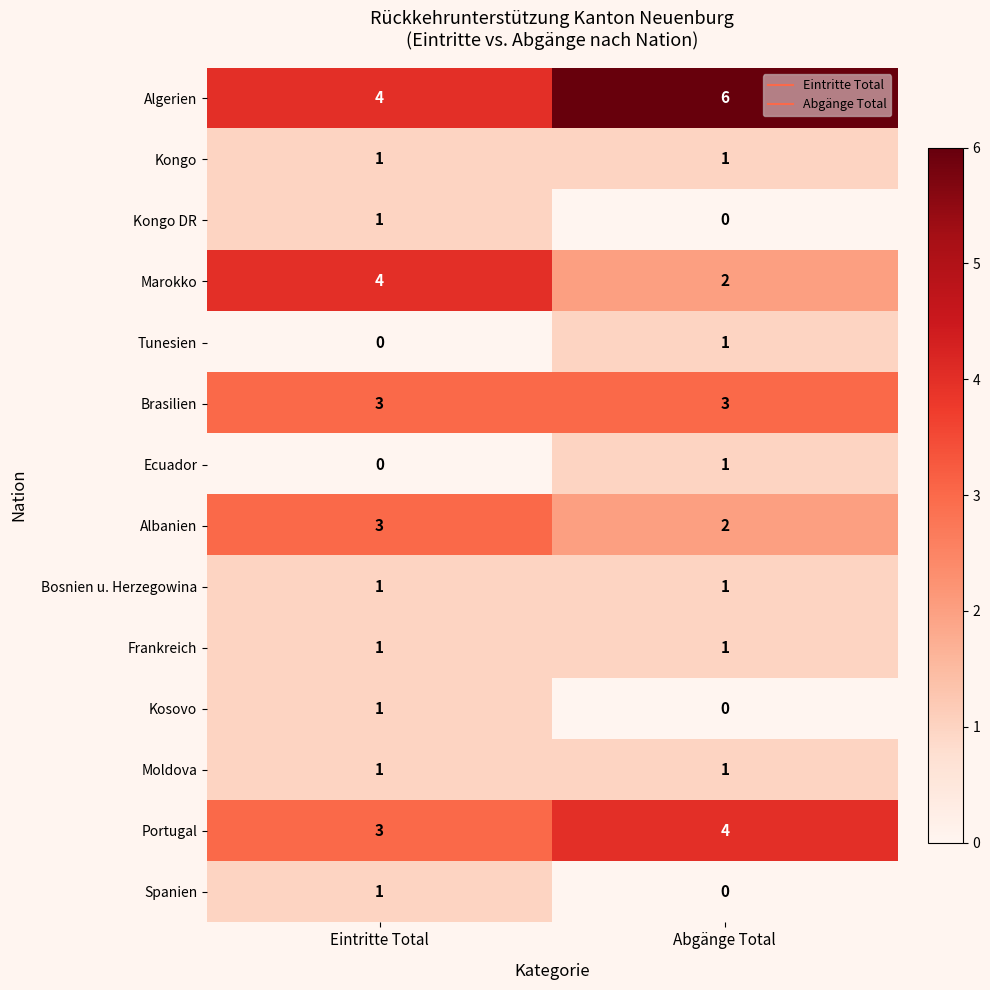

Reading left to right, what are all the values shown in this chart?

Algerien: 4	6
Kongo: 1	1
Kongo DR: 1	0
Marokko: 4	2
Tunesien: 0	1
Brasilien: 3	3
Ecuador: 0	1
Albanien: 3	2
Bosnien u. Herzegowina: 1	1
Frankreich: 1	1
Kosovo: 1	0
Moldova: 1	1
Portugal: 3	4
Spanien: 1	0